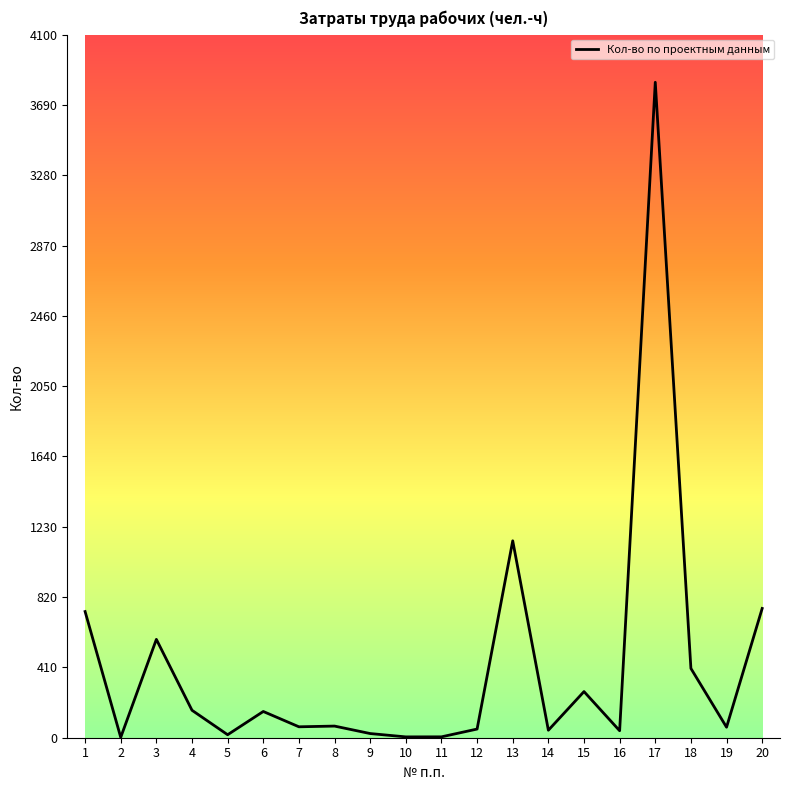

Approximately how many times larger is the value at 1 compared to 3?

1.3